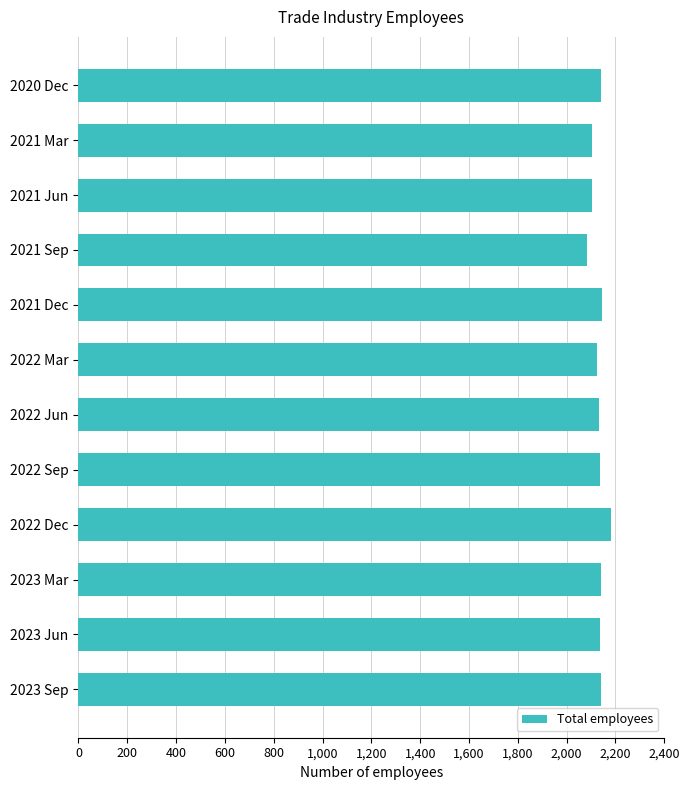

Are the bars horizontal?

Yes